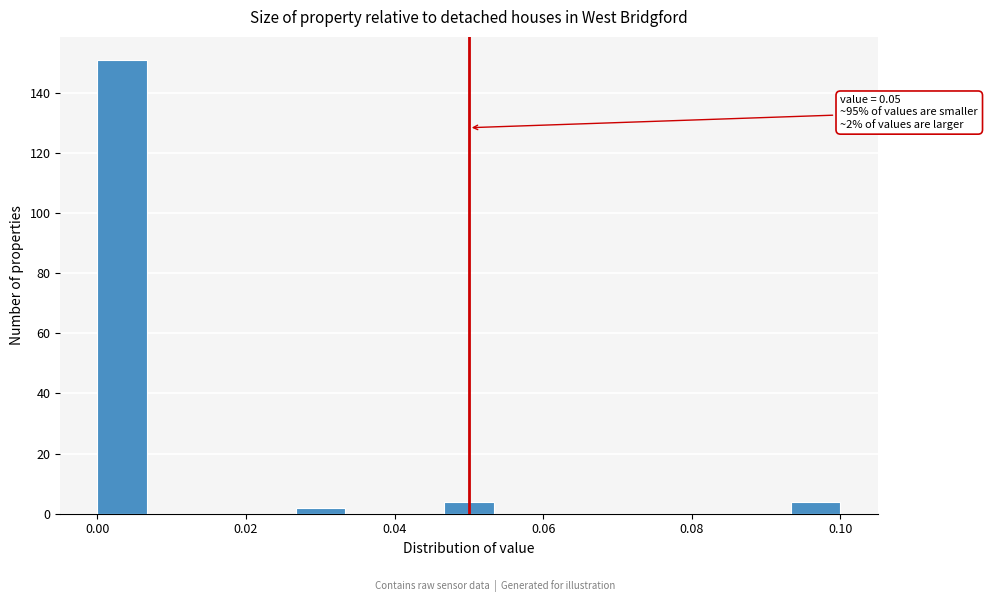

Around what value on the x-axis is the tallest bar? Give the approximate position of its centre, as read against the axis.

0.004